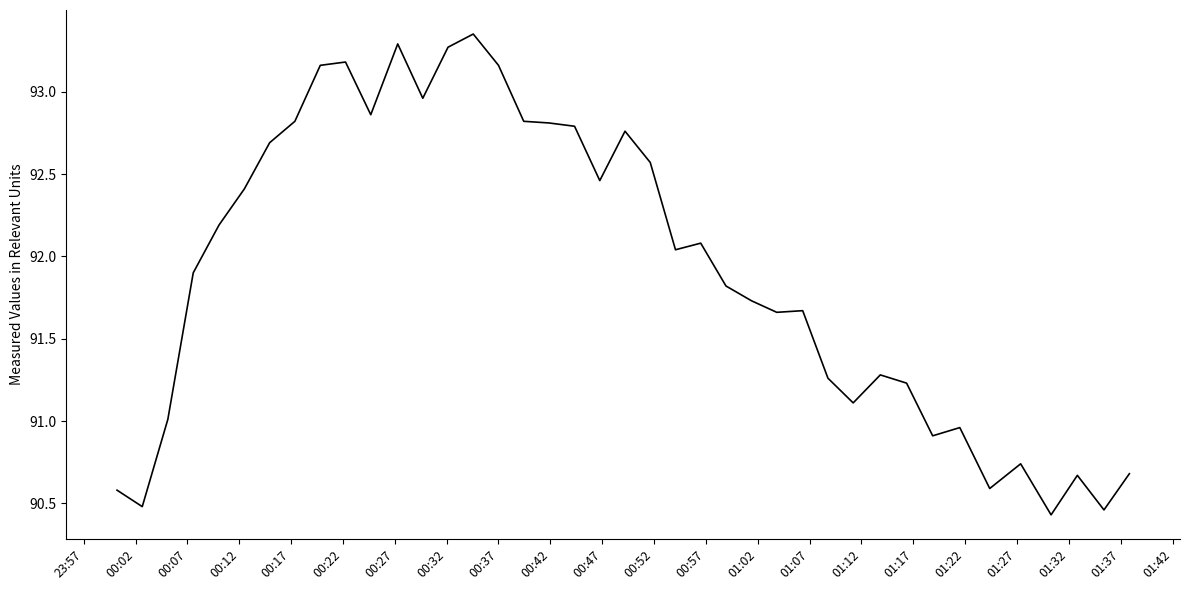

What is the smallest value displayed?

90.4